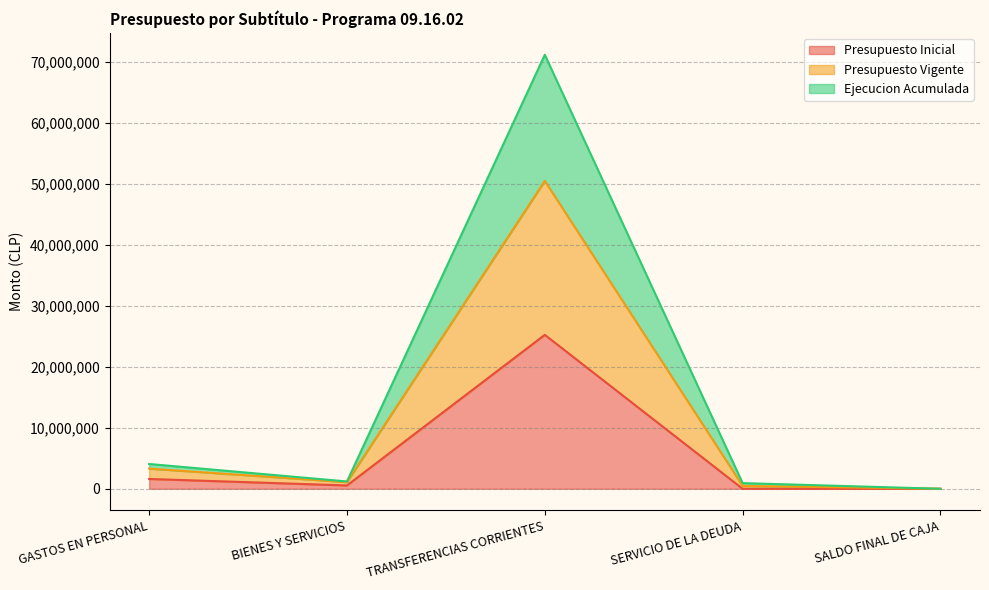

Reading right to left, list the values for the Presupuesto Inicial series.

1000	1000	25240119	547431	1609903